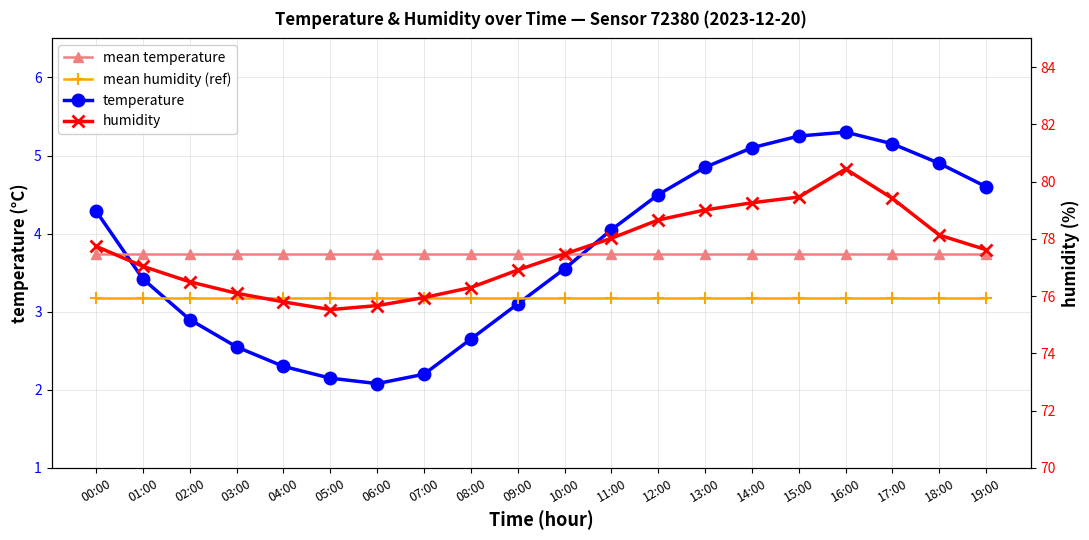

Rank the series at 00:00 from highest to lowest value.

humidity, temperature, mean temperature, mean humidity (scaled)